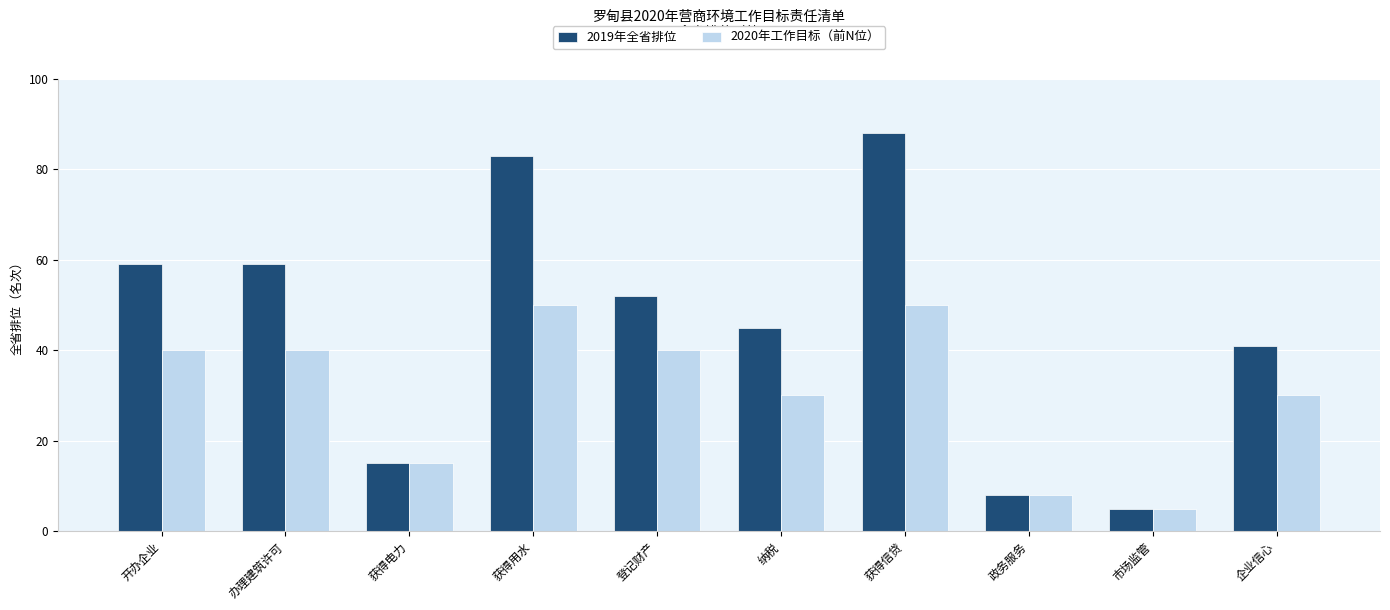

How many data points in 2019年全省排位 are less than 52?

5